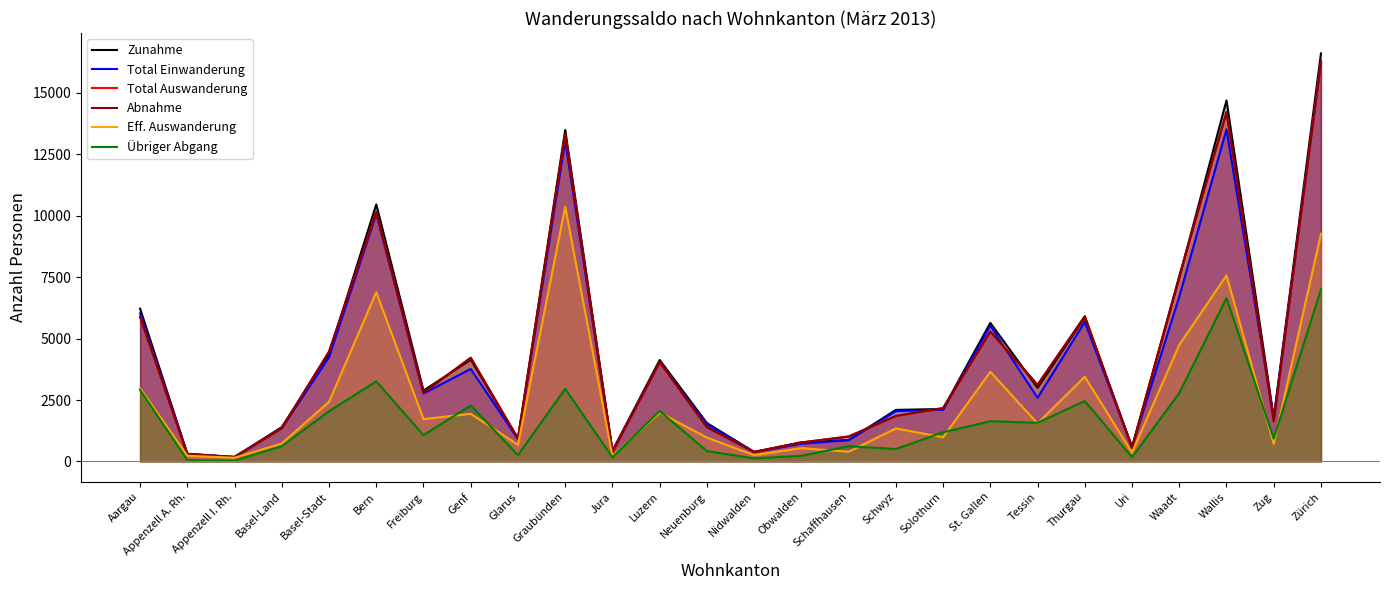

Is the value of Abnahme at Genf greater than the value of Zunahme at St. Gallen?

No